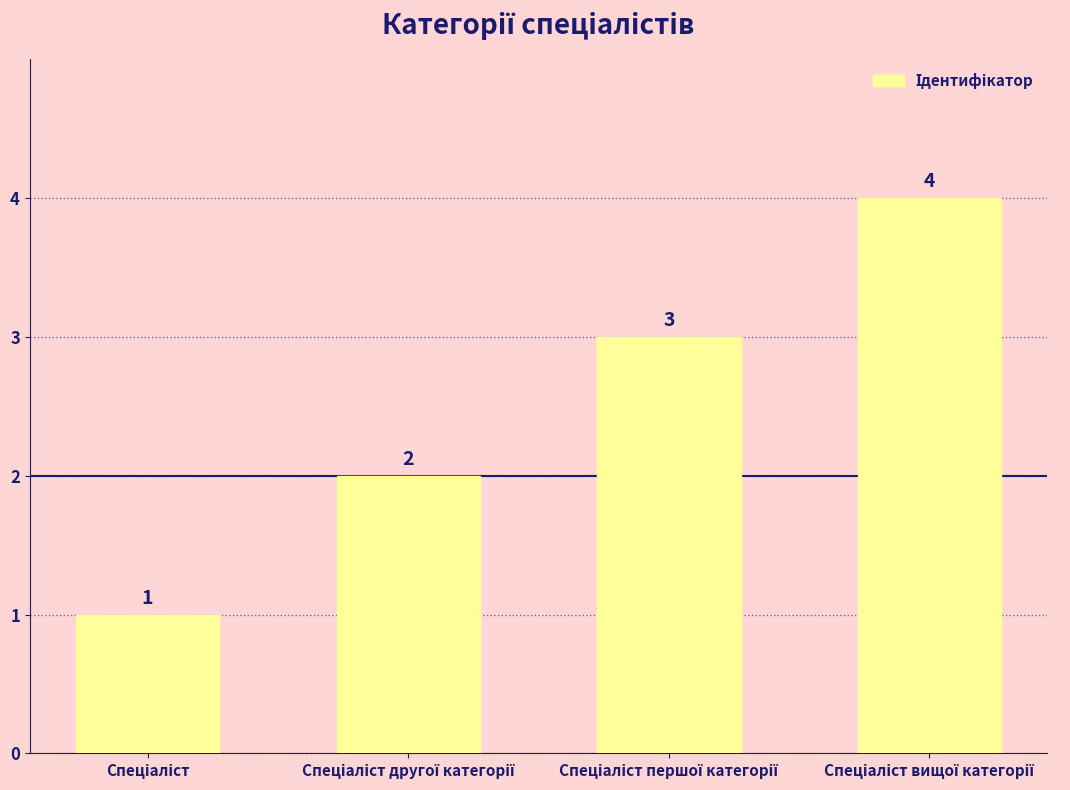

What is the sum of all values?

10